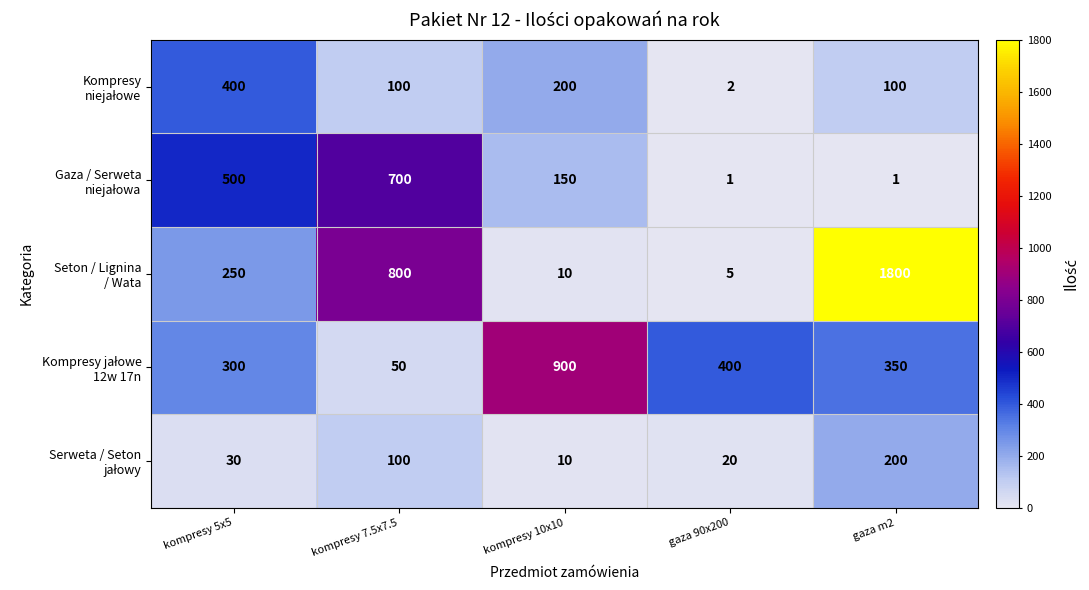

What is the difference between the highest and lowest values at gaza 90x200?

399